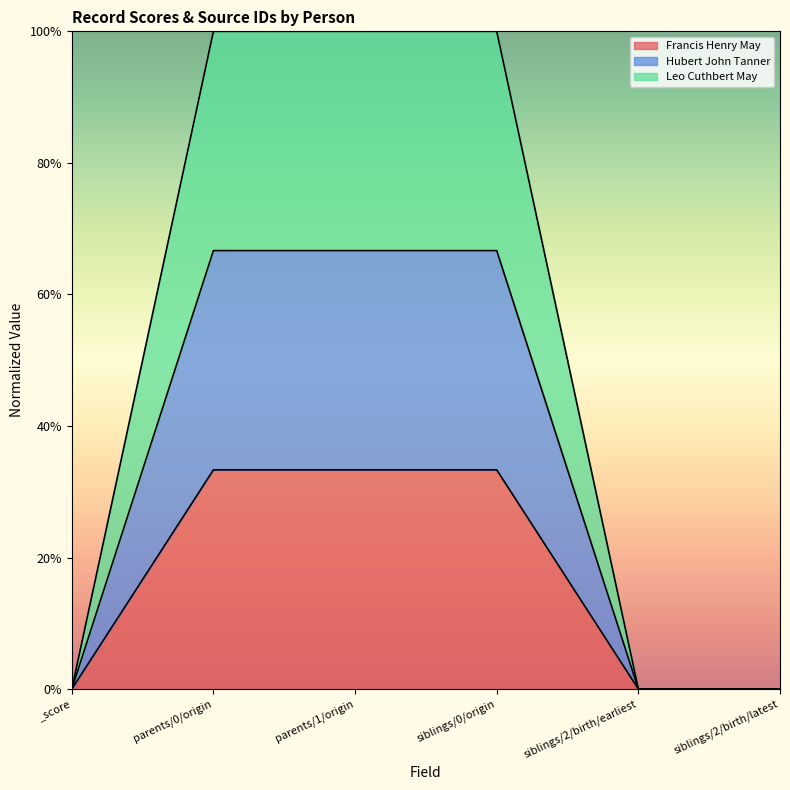

Reading left to right, what are all the values shown in this chart?

Francis Henry May: _score=0.0	parents/0/origin=0.3	parents/1/origin=0.3	siblings/0/origin=0.3	siblings/2/birth/earliest=0.0	siblings/2/birth/latest=0.0
Hubert John Tanner: _score=0.0	parents/0/origin=0.7	parents/1/origin=0.7	siblings/0/origin=0.7	siblings/2/birth/earliest=0.0	siblings/2/birth/latest=0.0
Leo Cuthbert May: _score=0.0	parents/0/origin=1.0	parents/1/origin=1.0	siblings/0/origin=1.0	siblings/2/birth/earliest=0.0	siblings/2/birth/latest=0.0